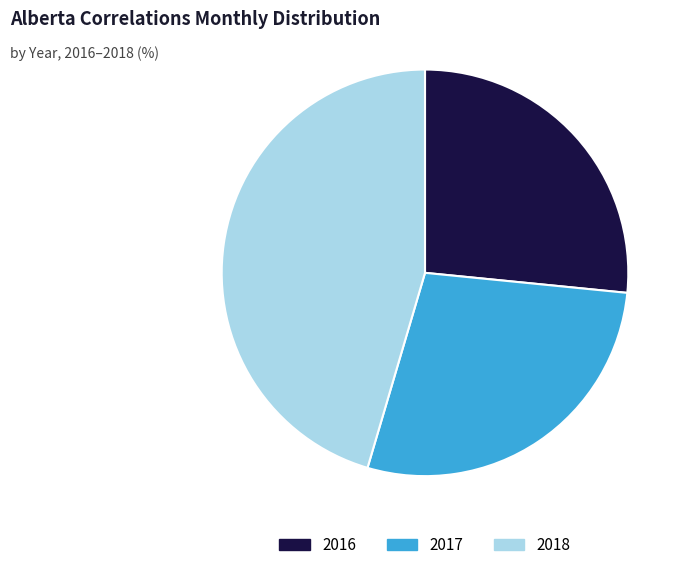

True or false: 2018 accounts for 60% of the total.

False